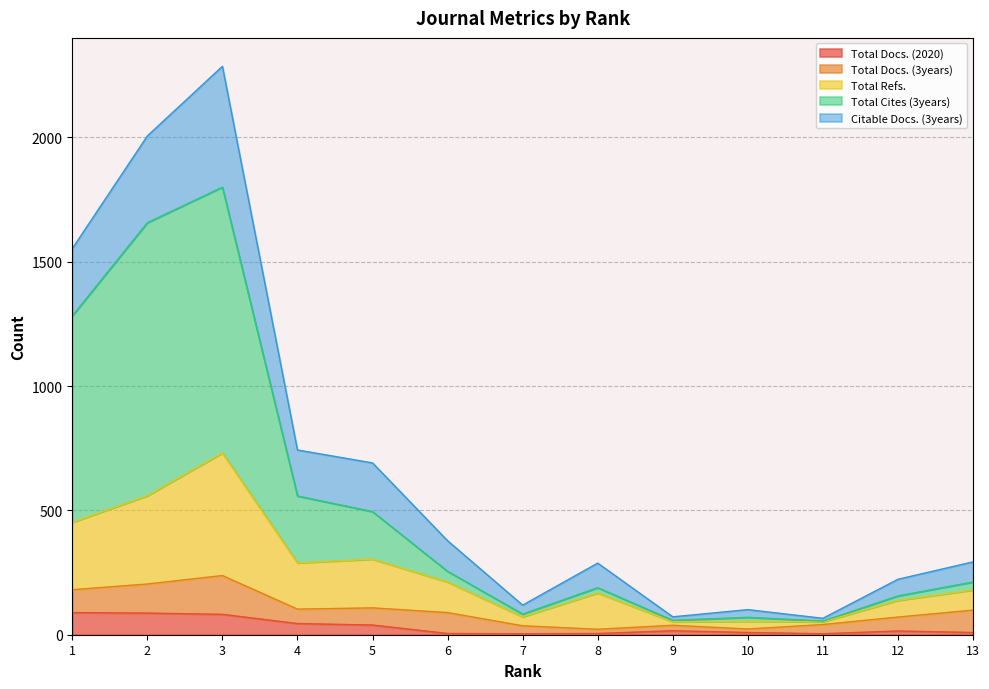

Is the value of Total Cites (3years) at 11 greater than the value of Total Refs. at 2?

No